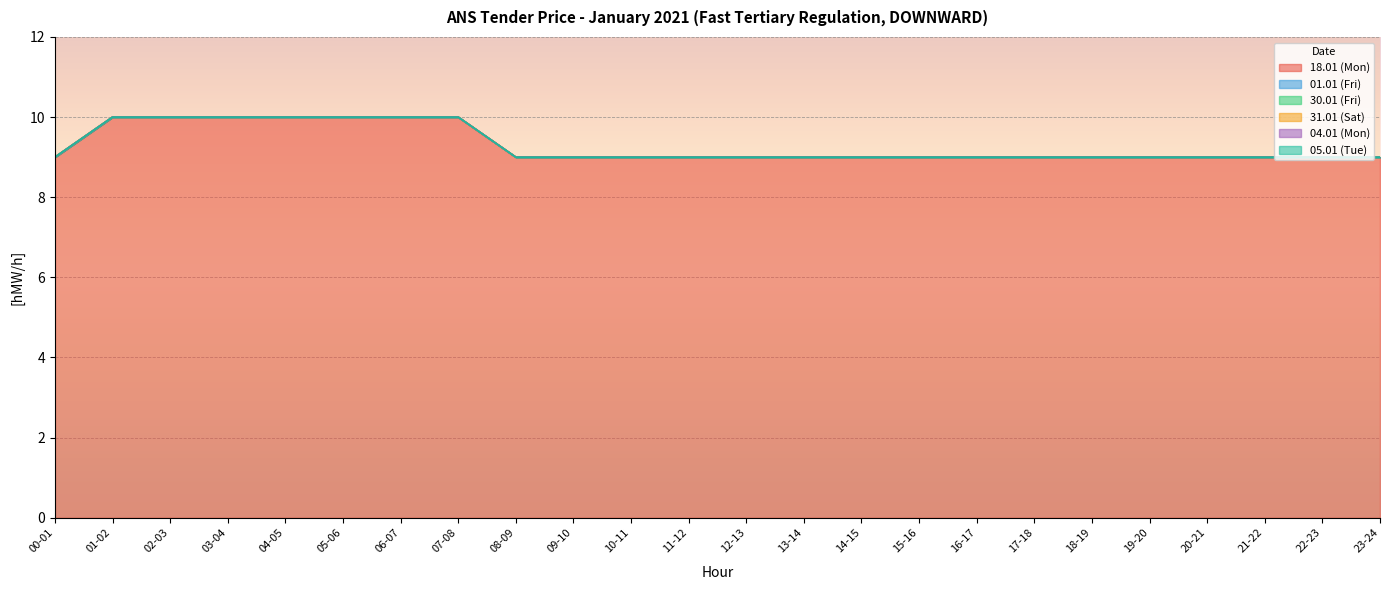

Reading left to right, extract all data points from this chart.

18.01 (Mon): 00-01=9	01-02=10	02-03=10	03-04=10	04-05=10	05-06=10	06-07=10	07-08=10	08-09=9	09-10=9	10-11=9	11-12=9	12-13=9	13-14=9	14-15=9	15-16=9	16-17=9	17-18=9	18-19=9	19-20=9	20-21=9	21-22=9	22-23=9	23-24=9
01.01 (Fri): 00-01=0	01-02=0	02-03=0	03-04=0	04-05=0	05-06=0	06-07=0	07-08=0	08-09=0	09-10=0	10-11=0	11-12=0	12-13=0	13-14=0	14-15=0	15-16=0	16-17=0	17-18=0	18-19=0	19-20=0	20-21=0	21-22=0	22-23=0	23-24=0
30.01 (Fri): 00-01=0	01-02=0	02-03=0	03-04=0	04-05=0	05-06=0	06-07=0	07-08=0	08-09=0	09-10=0	10-11=0	11-12=0	12-13=0	13-14=0	14-15=0	15-16=0	16-17=0	17-18=0	18-19=0	19-20=0	20-21=0	21-22=0	22-23=0	23-24=0
31.01 (Sat): 00-01=0	01-02=0	02-03=0	03-04=0	04-05=0	05-06=0	06-07=0	07-08=0	08-09=0	09-10=0	10-11=0	11-12=0	12-13=0	13-14=0	14-15=0	15-16=0	16-17=0	17-18=0	18-19=0	19-20=0	20-21=0	21-22=0	22-23=0	23-24=0
04.01 (Mon): 00-01=0	01-02=0	02-03=0	03-04=0	04-05=0	05-06=0	06-07=0	07-08=0	08-09=0	09-10=0	10-11=0	11-12=0	12-13=0	13-14=0	14-15=0	15-16=0	16-17=0	17-18=0	18-19=0	19-20=0	20-21=0	21-22=0	22-23=0	23-24=0
05.01 (Tue): 00-01=0	01-02=0	02-03=0	03-04=0	04-05=0	05-06=0	06-07=0	07-08=0	08-09=0	09-10=0	10-11=0	11-12=0	12-13=0	13-14=0	14-15=0	15-16=0	16-17=0	17-18=0	18-19=0	19-20=0	20-21=0	21-22=0	22-23=0	23-24=0